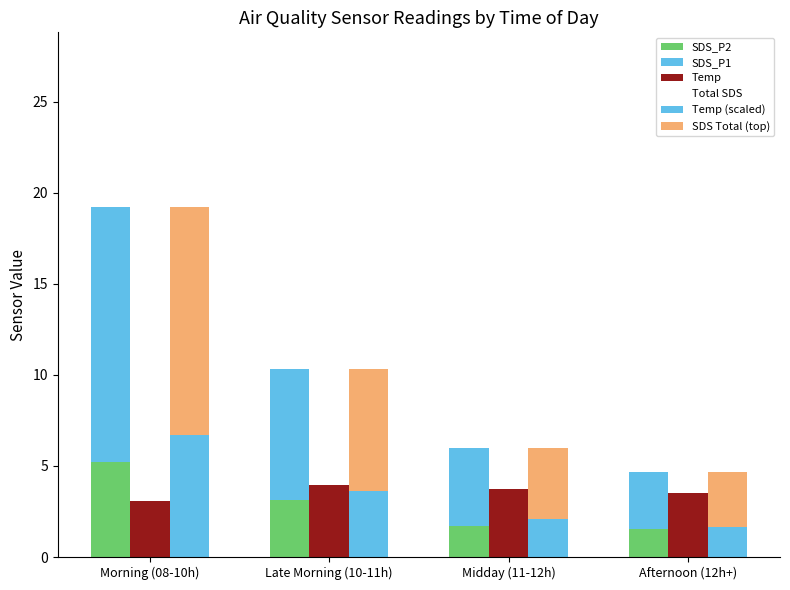

What is the spread (max minus min) of values at Late Morning (10-11h)?

7.2